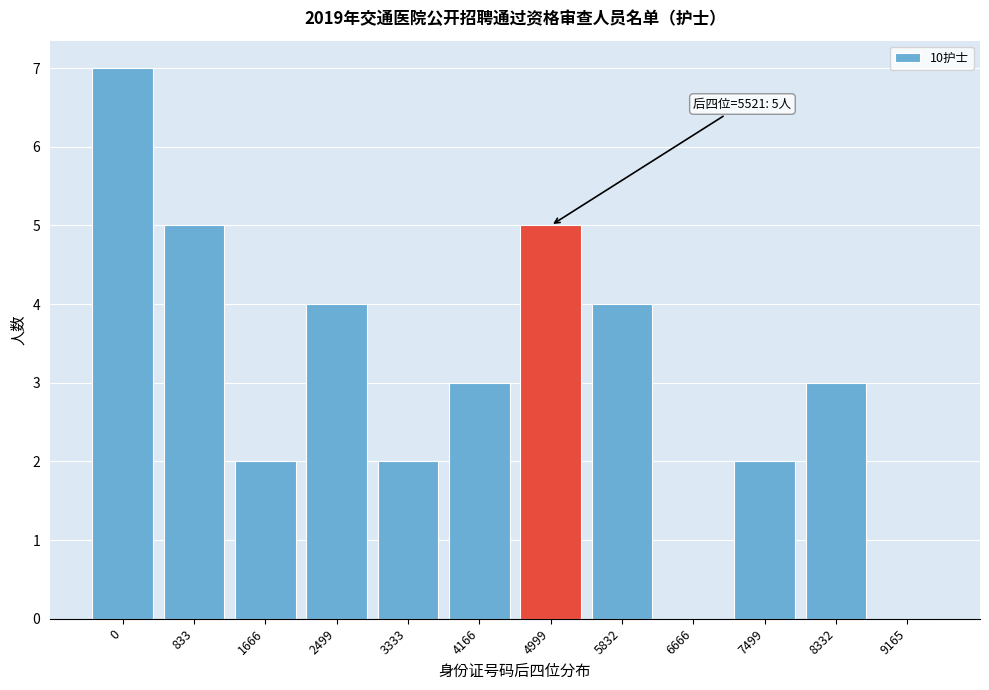

Reading left to right, transcribe all the data shown in this chart.

0=7	833=5	1666=2	2499=4	3333=2	4166=3	4999=5	5832=4	6666=0	7499=2	8332=3	9165=0